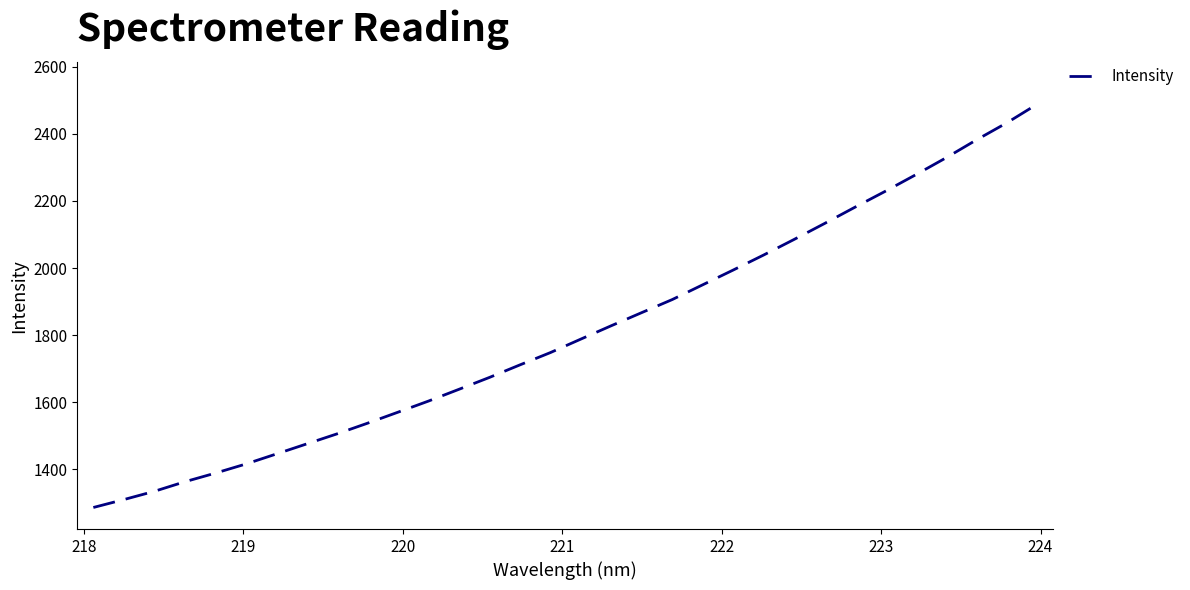

What is the greatest value displayed?

2489.1